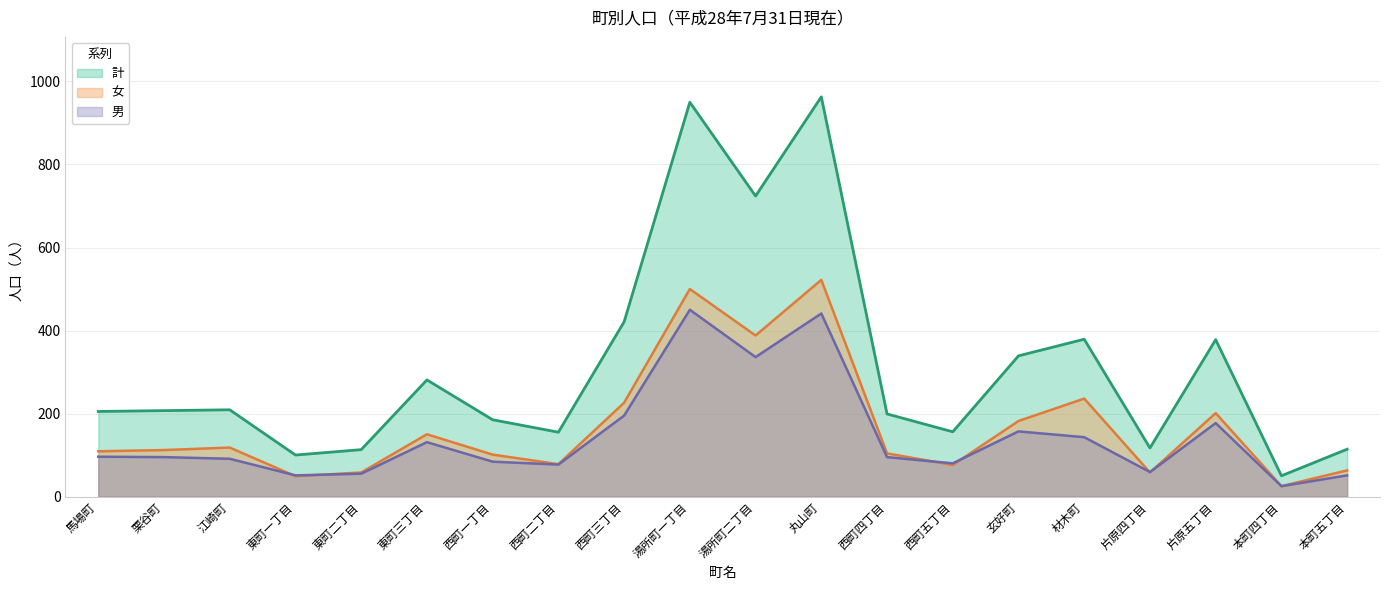

Between 栗谷町 and 湯所町二丁目, which series saw the biggest shift?

計